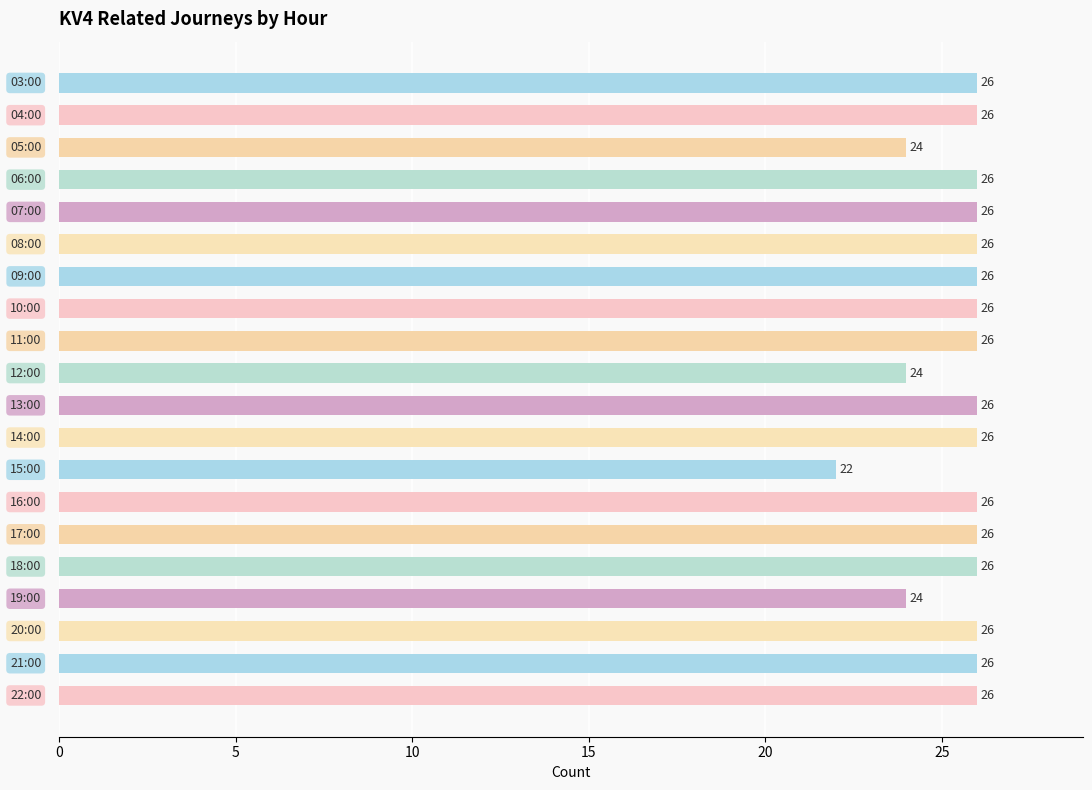

What is the difference between the maximum and minimum values?

4